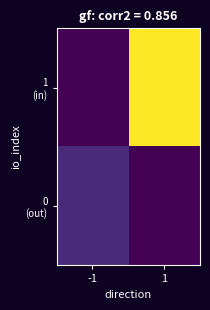

At -1, list the series in order from smallest to largest.

1 (in), 0 (out)